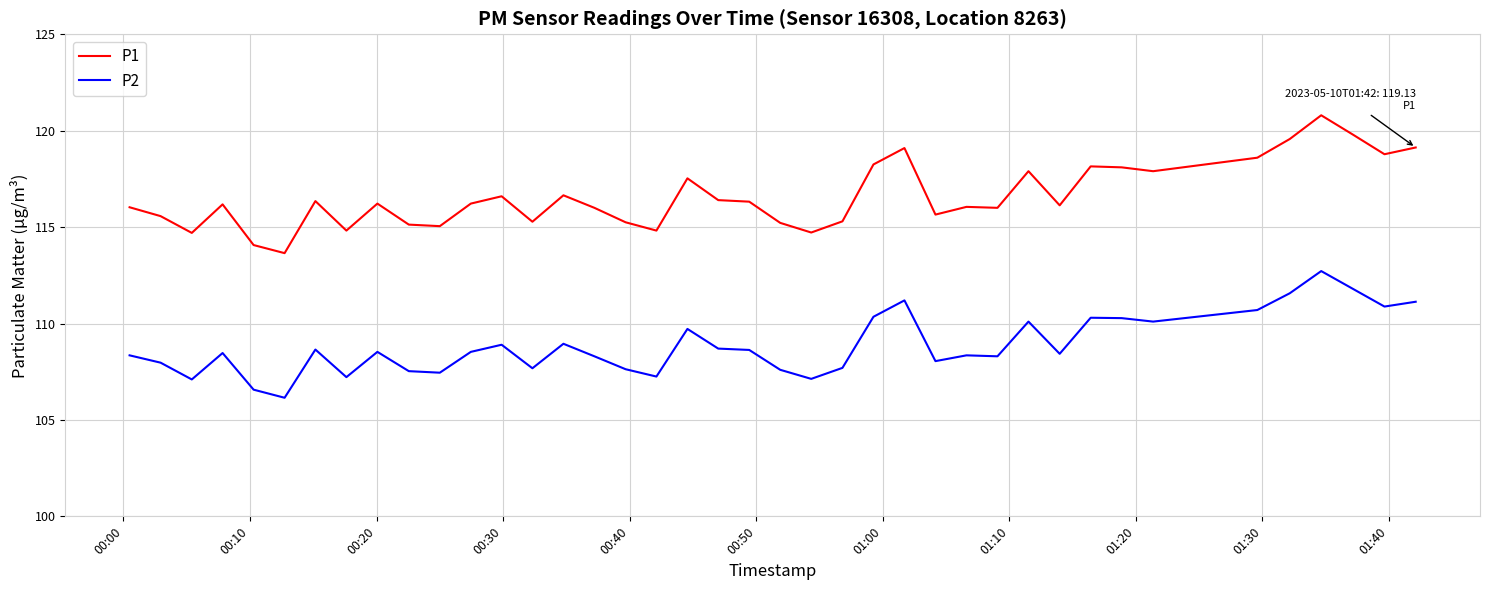

Which series has the largest total across all categories?

P1